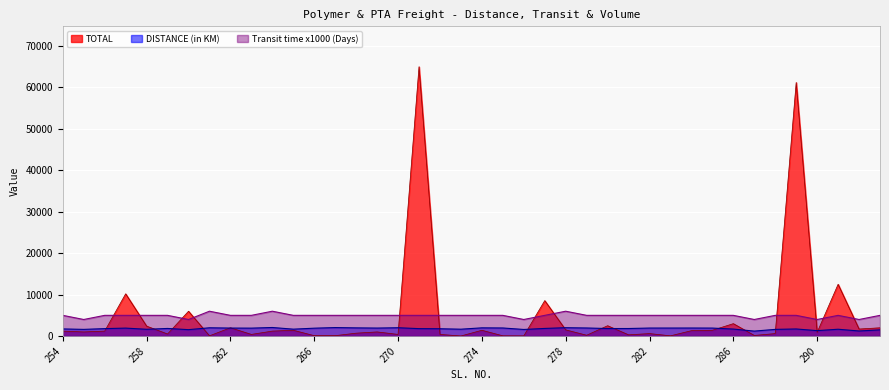

Reading left to right, list all the values displayed in this chart.

TOTAL: 254=1200	255=1000	256=1200	257=10200	258=2400	259=500	260=6000	261=60	262=2000	263=400	264=1200	265=1400	266=100	267=100	268=700	269=1000	270=400	271=65000	272=400	273=20	274=1400	275=60	276=40	277=8560	278=1500	279=200	280=2500	281=300	282=600	283=60	284=1300	285=1400	286=3000	287=150	288=600	289=61200	290=900	291=12500	292=1700	293=2000
DISTANCE (in KM): 254=1725	255=1616	256=1797	257=1922	258=1639	259=1840	260=1549	261=2001	262=1932	263=1916	264=2071	265=1668	266=1904	267=2052	268=1980	269=1933	270=2012	271=1795	272=1768	273=1660	274=1987	275=1954	276=1595	277=1842	278=2021	279=1952	280=1819	281=1824	282=1937	283=1938	284=1945	285=1930	286=1691	287=1200	288=1615	289=1714	290=1315	291=1650	292=1227	293=1500
Transit time (in Days): 254=5000	255=4000	256=5000	257=5000	258=5000	259=5000	260=4000	261=6000	262=5000	263=5000	264=6000	265=5000	266=5000	267=5000	268=5000	269=5000	270=5000	271=5000	272=5000	273=5000	274=5000	275=5000	276=4000	277=5000	278=6000	279=5000	280=5000	281=5000	282=5000	283=5000	284=5000	285=5000	286=5000	287=4000	288=5000	289=5000	290=4000	291=5000	292=4000	293=5000